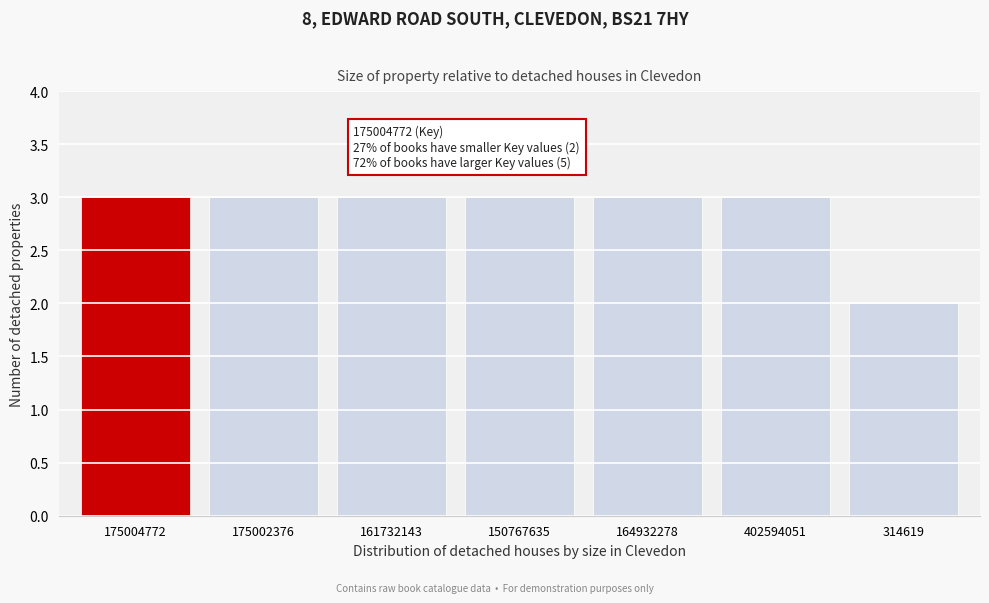

Reading right to left, transcribe all the data shown in this chart.

2	3	3	3	3	3	3